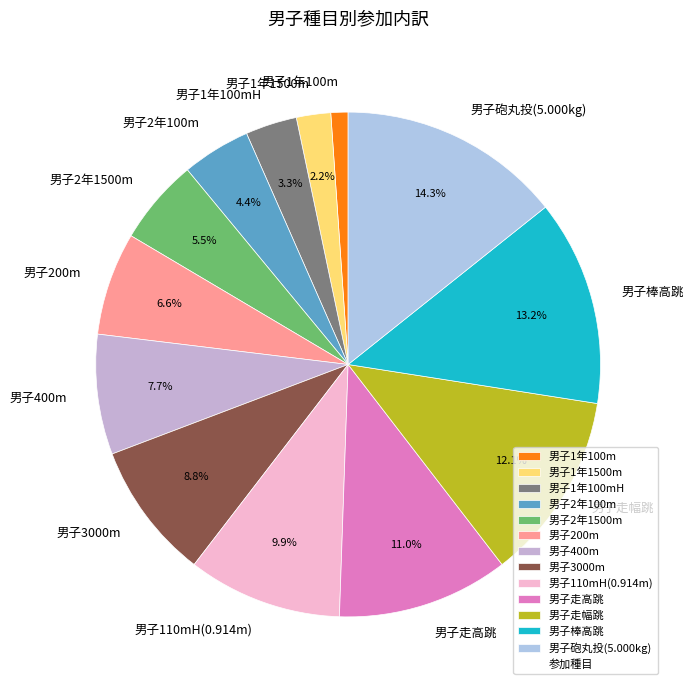

Is there any slice that represents more than half of the pie?

No